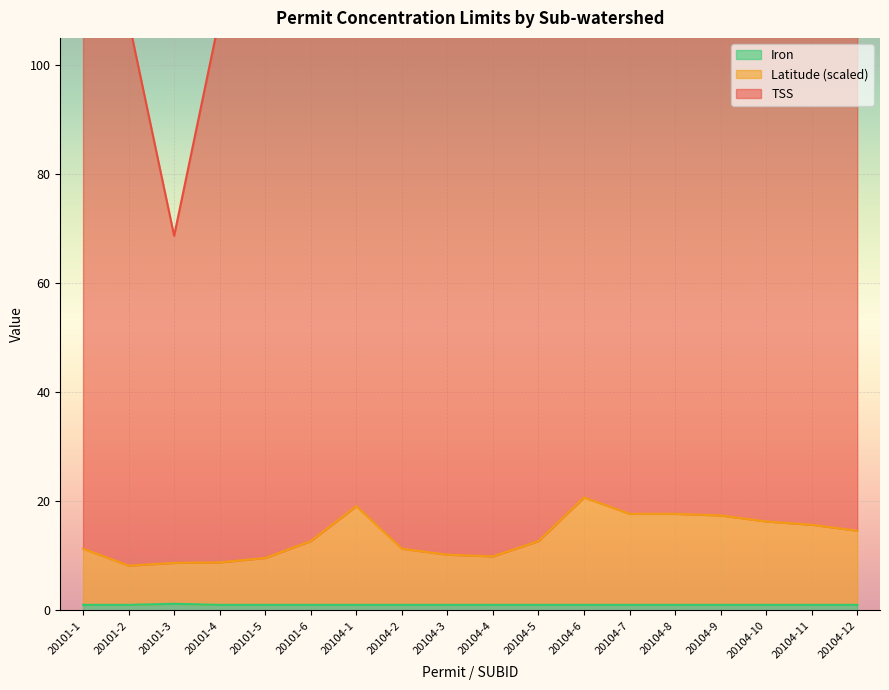

Is it true that Iron equals 1.0 at 20104-4?

True